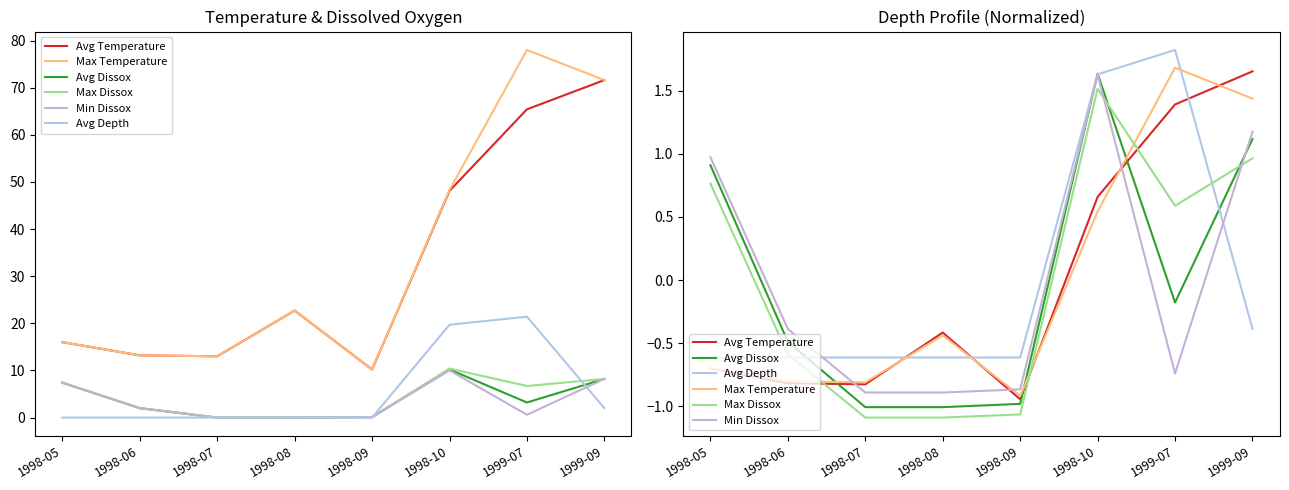

How many distinct data groups are displayed?

6